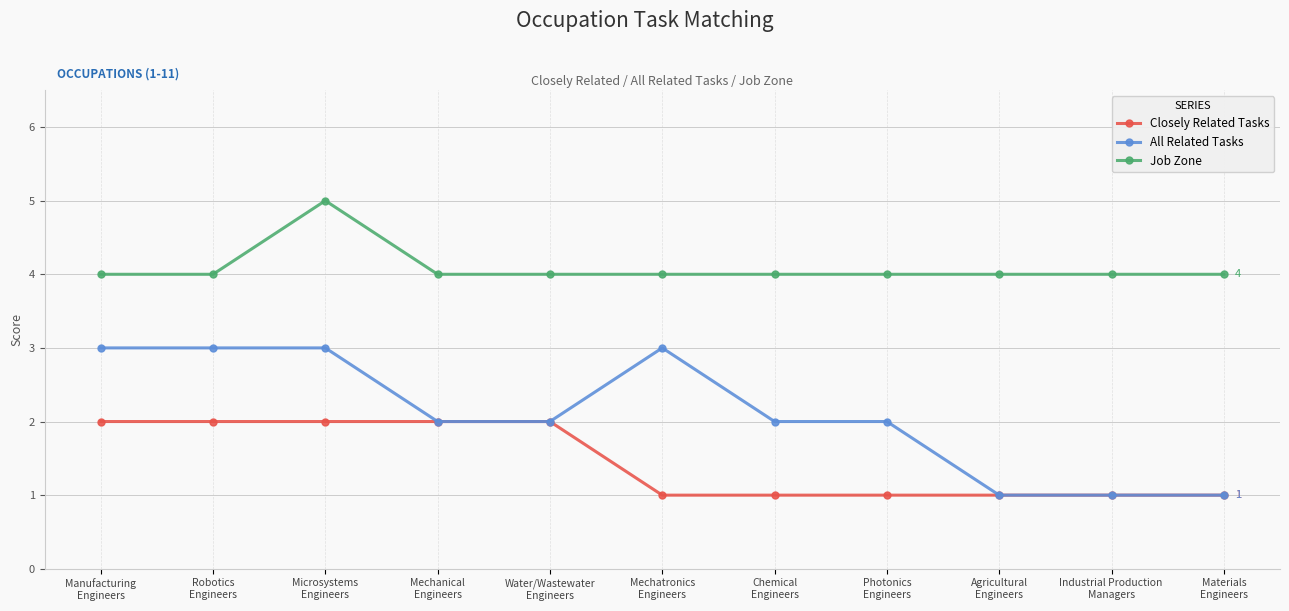

True or false: Job Zone and Closely Related Tasks intersect in this chart.

False